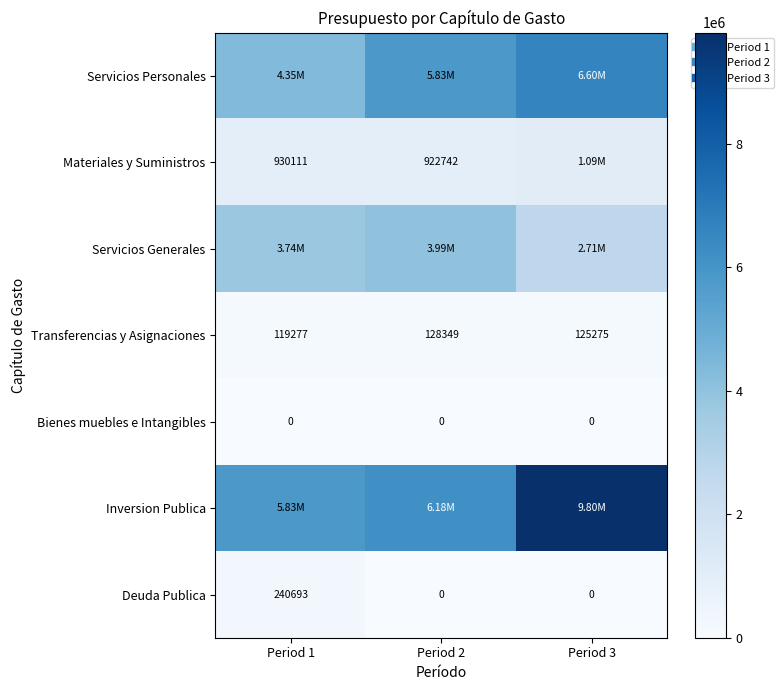

List the labels in order of Transferencias y Asignaciones value, largest first.

Period 2, Period 3, Period 1